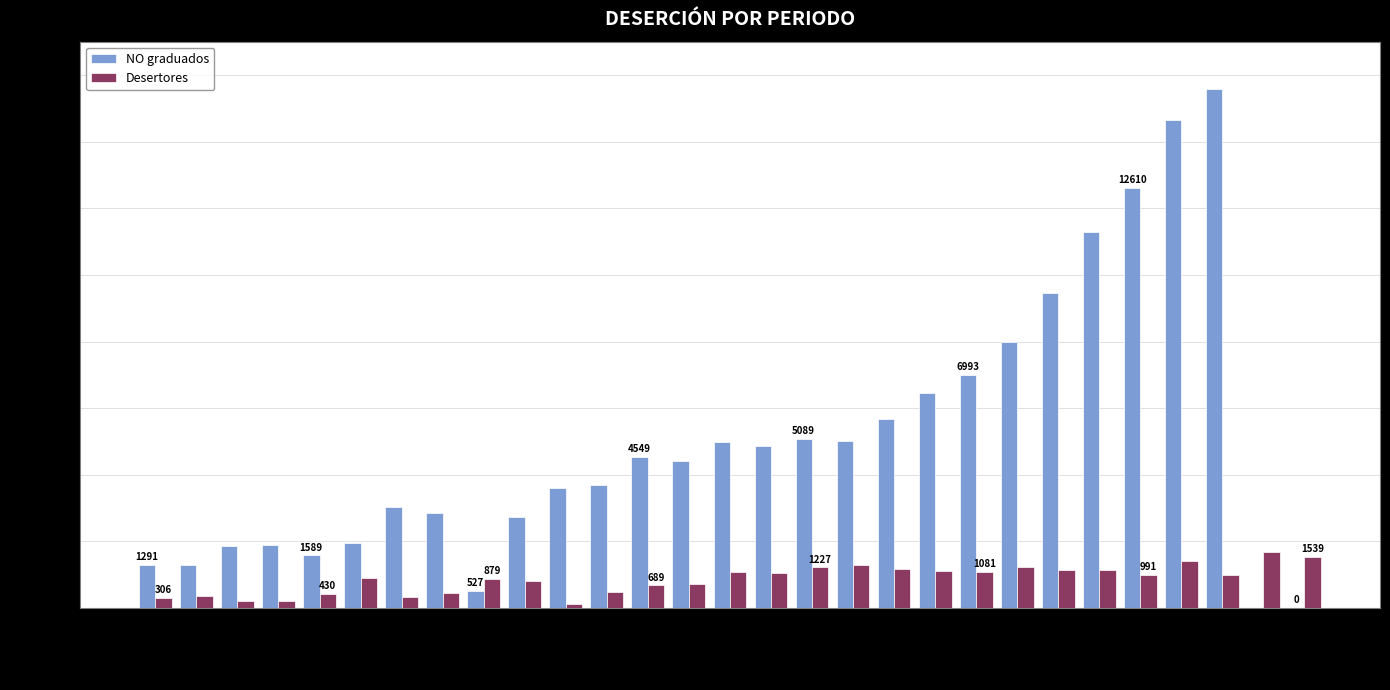

What are all the series names shown in the legend?

NO graduados, Desertores